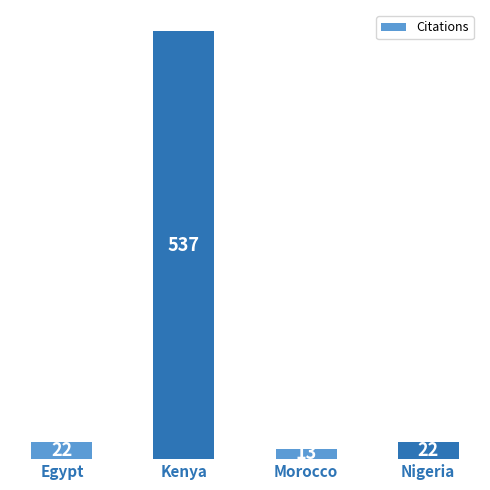

What value does the data have at Kenya, to the nearest 50?

550